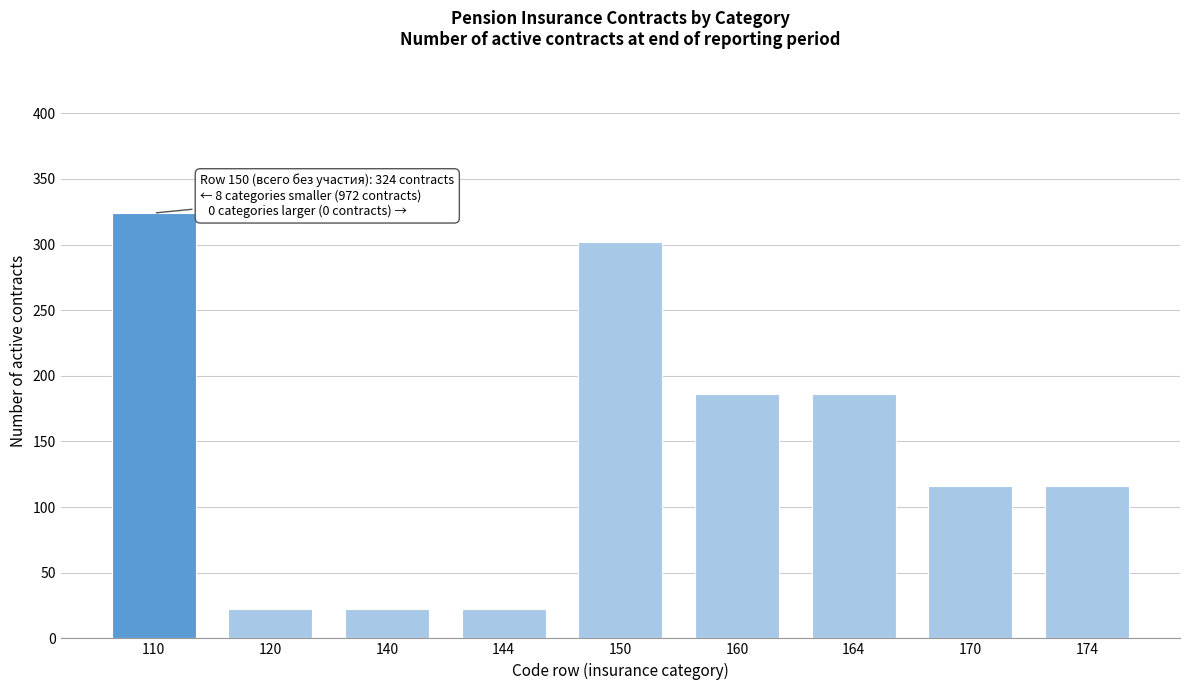

Reading left to right, extract all data points from this chart.

110=324	120=22	140=22	144=22	150=302	160=186	164=186	170=116	174=116